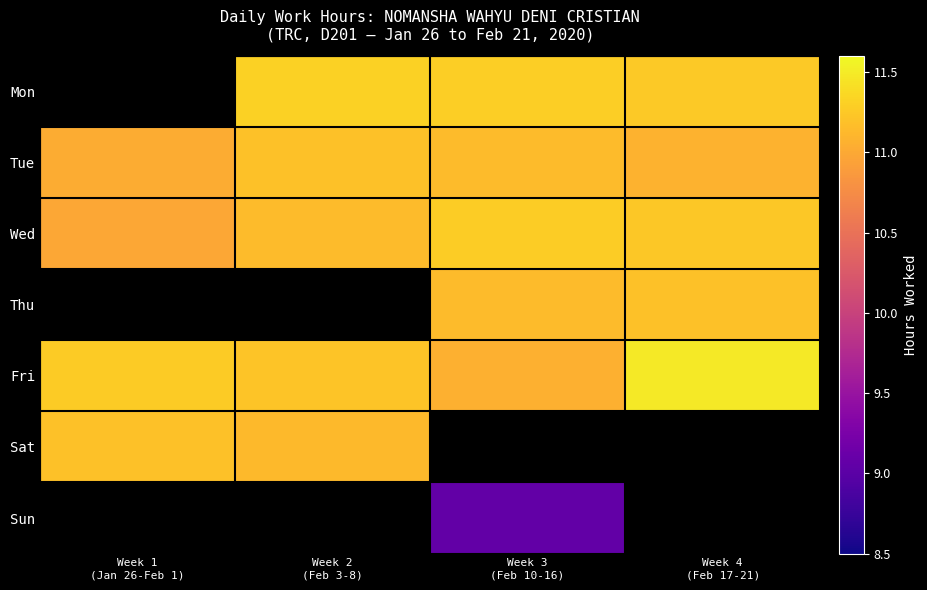

Between Week 1 (Jan 26-Feb 1) and Week 4 (Feb 17-21), which series saw the biggest shift?

Wed